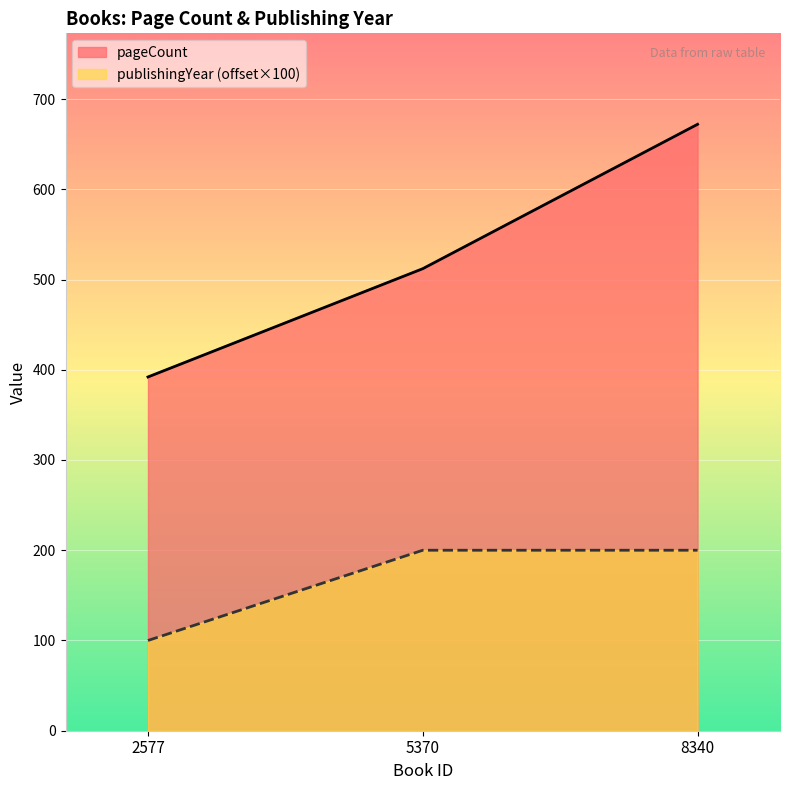

Is it true that publishingYear equals 200 at 8340?

True